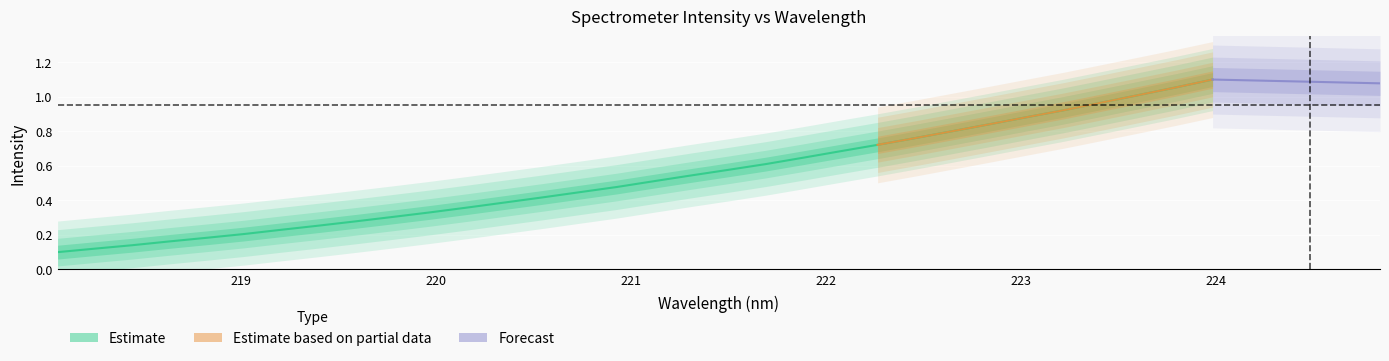

What is the label of the 16th point from the left?

220.9264